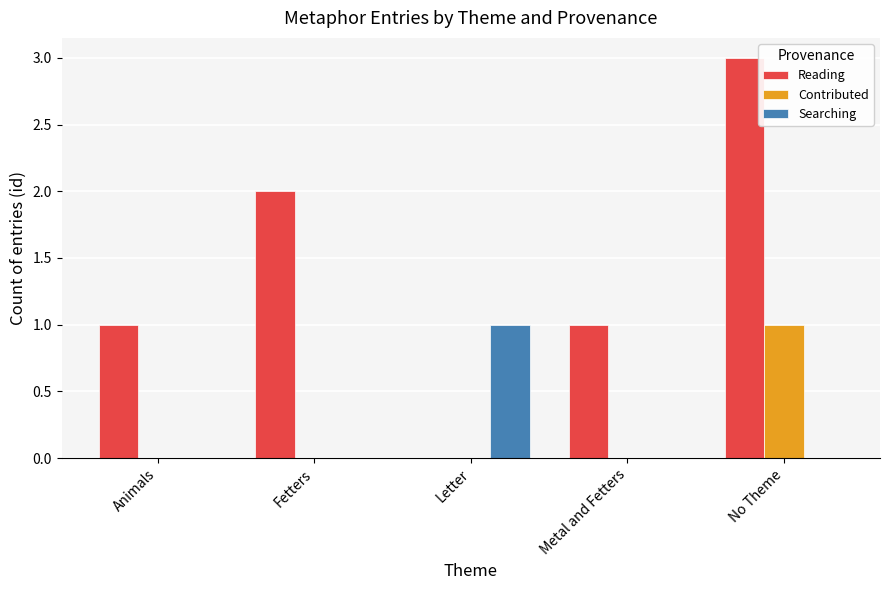

Read the Reading value at No Theme.

3